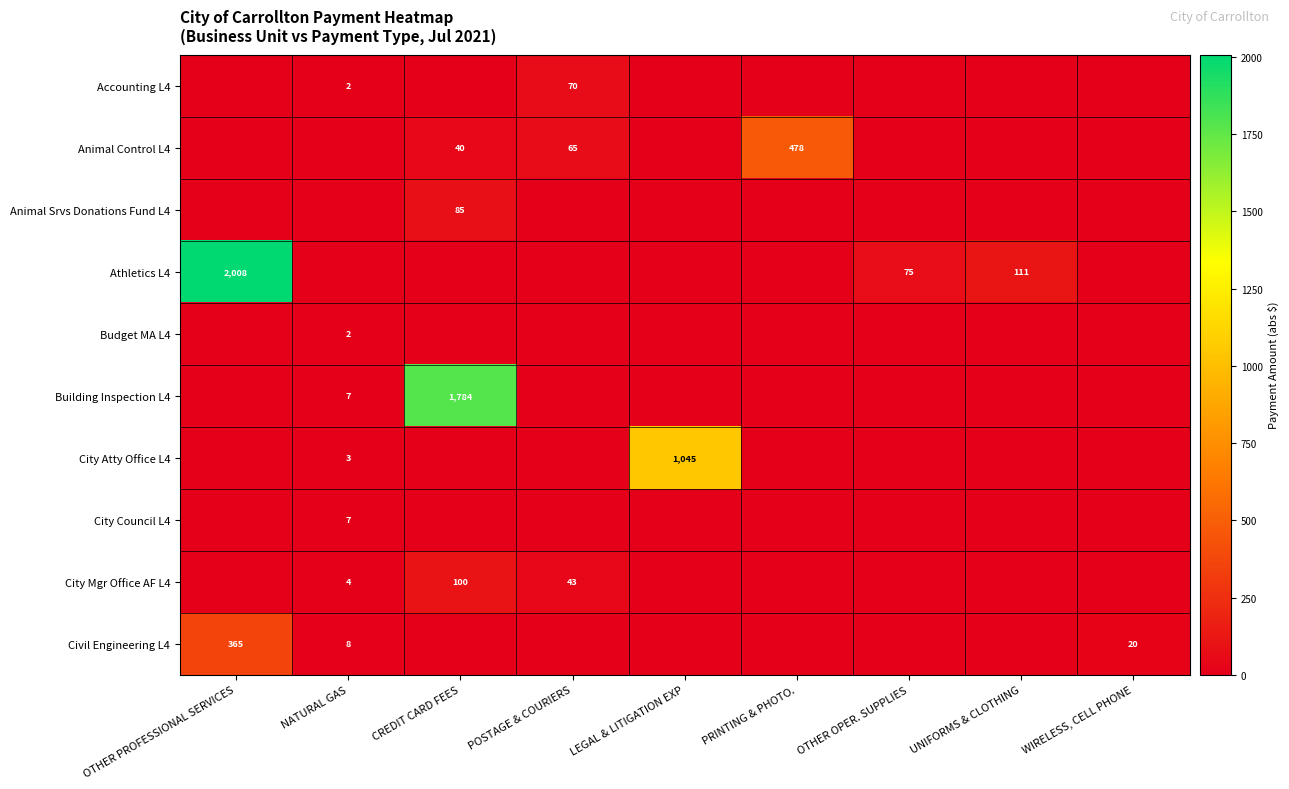

True or false: City Mgr Office AF L4 has a value of 100 at CREDIT CARD FEES.

True